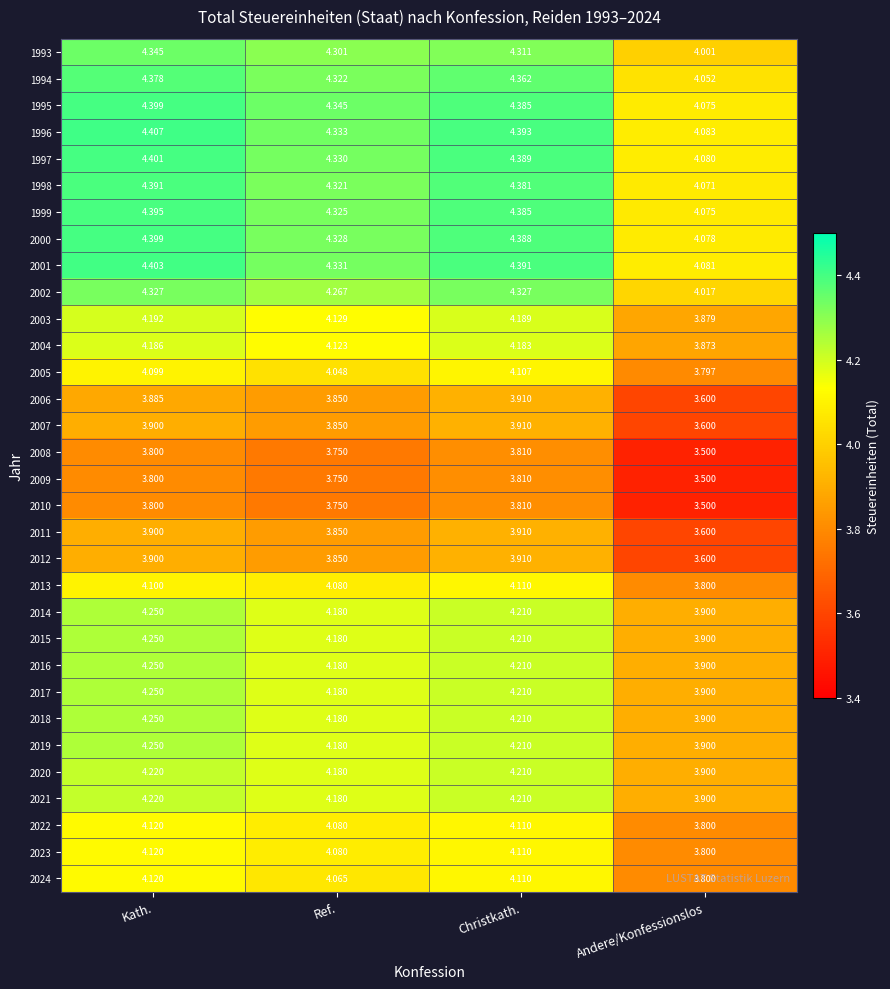

Is the value of 2003 at Andere/Konfessionslos greater than the value of 2021 at Christkath.?

No